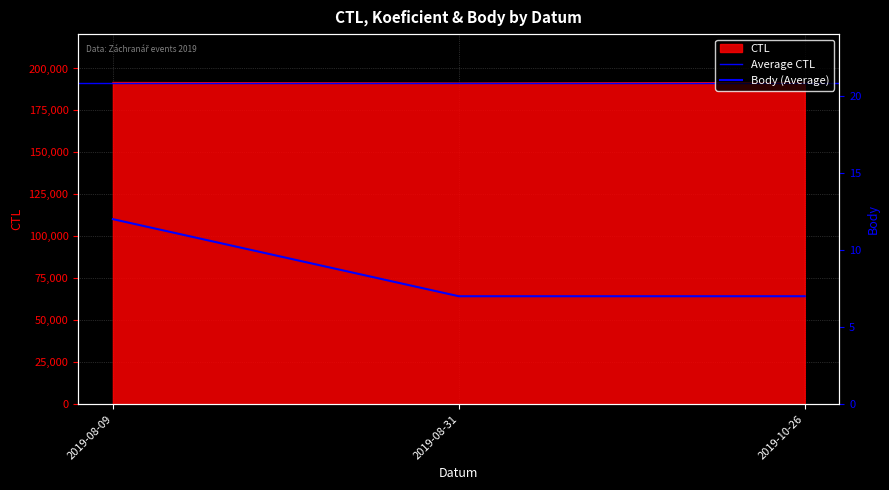

At how many categories does at least one series exceed 180030?

3